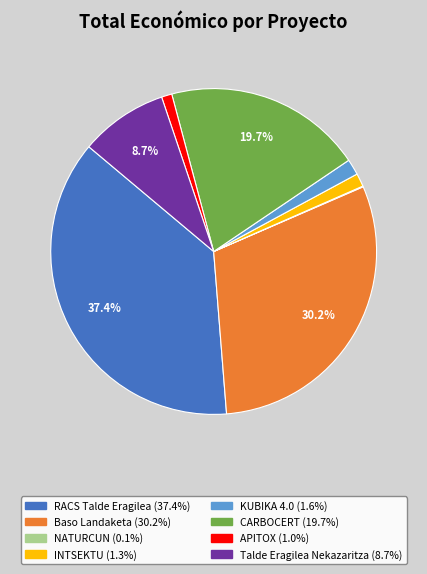

Do KUBIKA 4.0 and CARBOCERT together represent more than half of the pie?

No